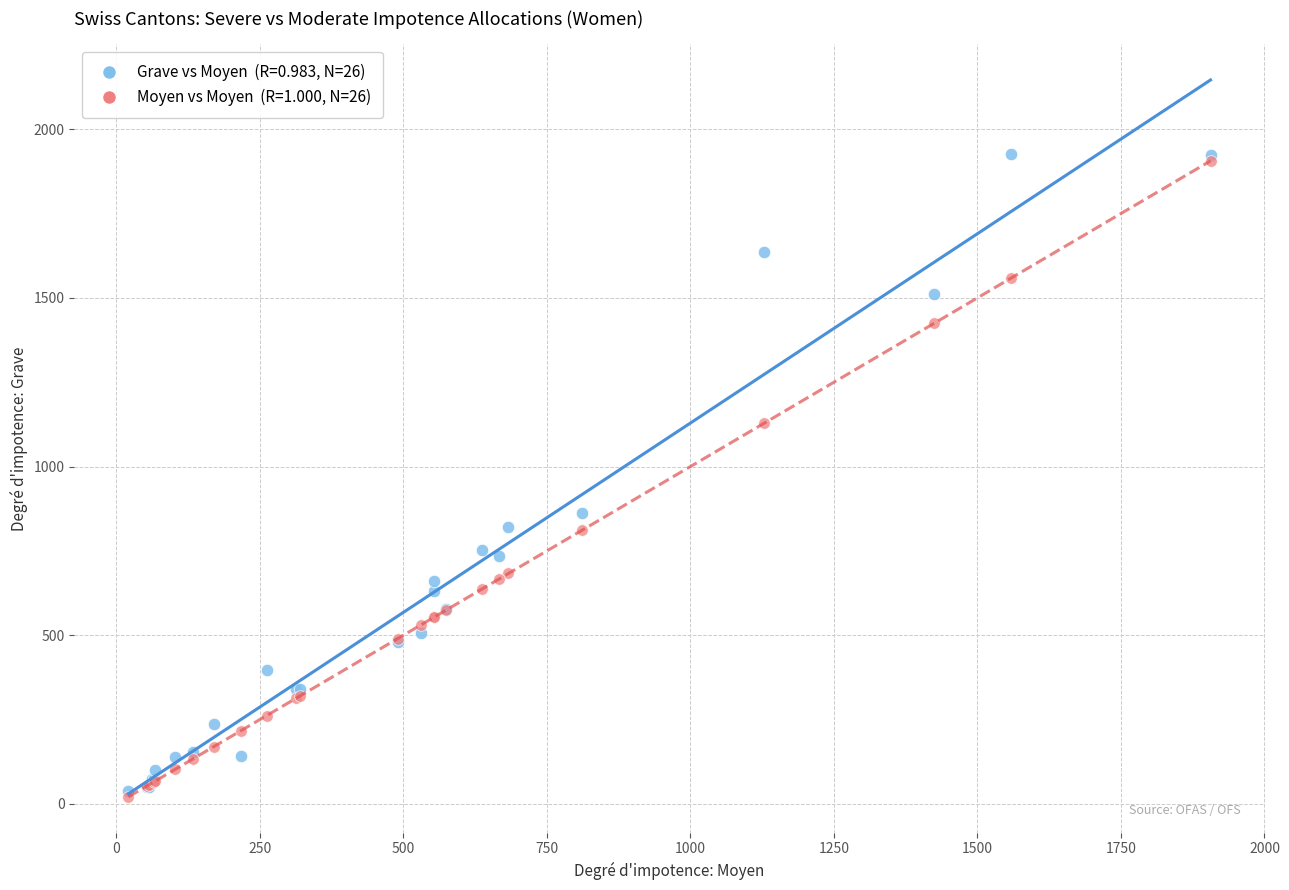

Across all series, what Y value is closest to 973?

863